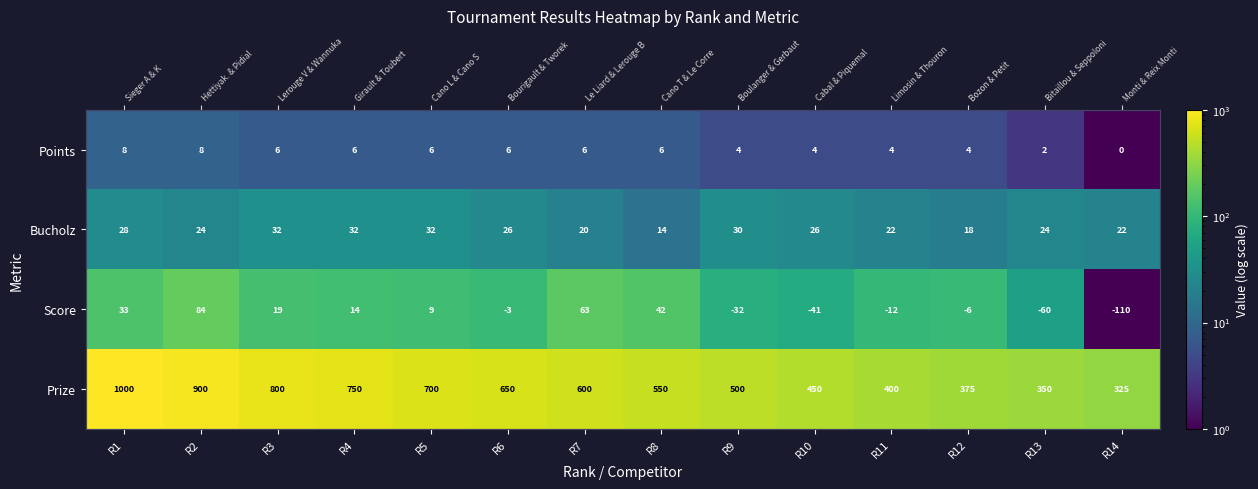

What is the spread (max minus min) of values at R3?

793